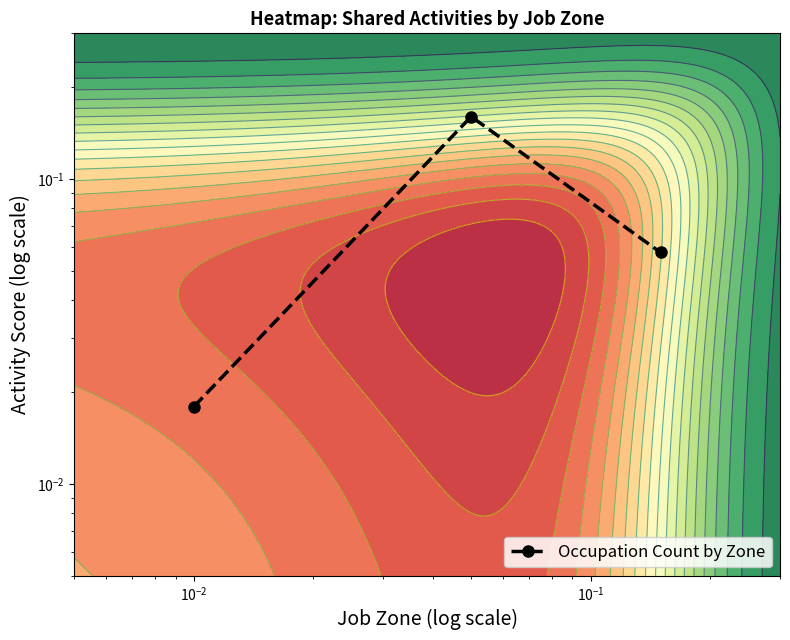

What is the maximum value shown in the chart?

0.2